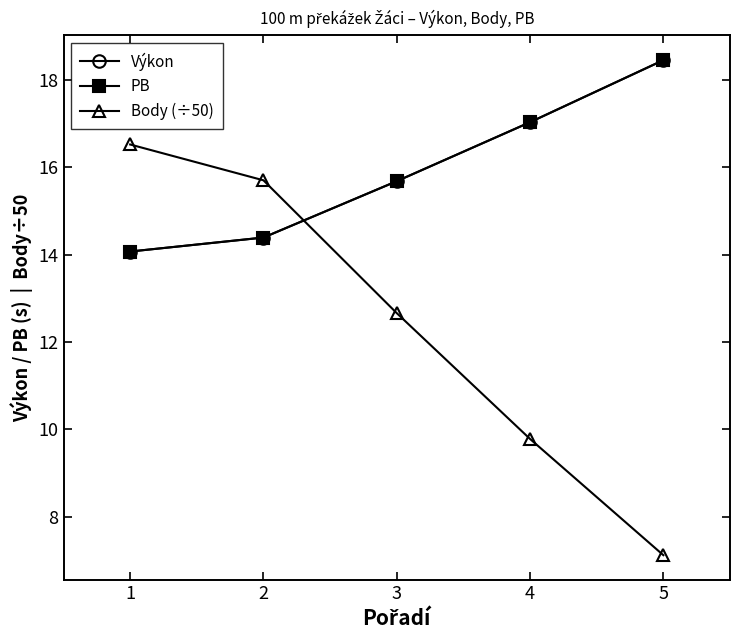

Does the chart have visible grid lines?

No